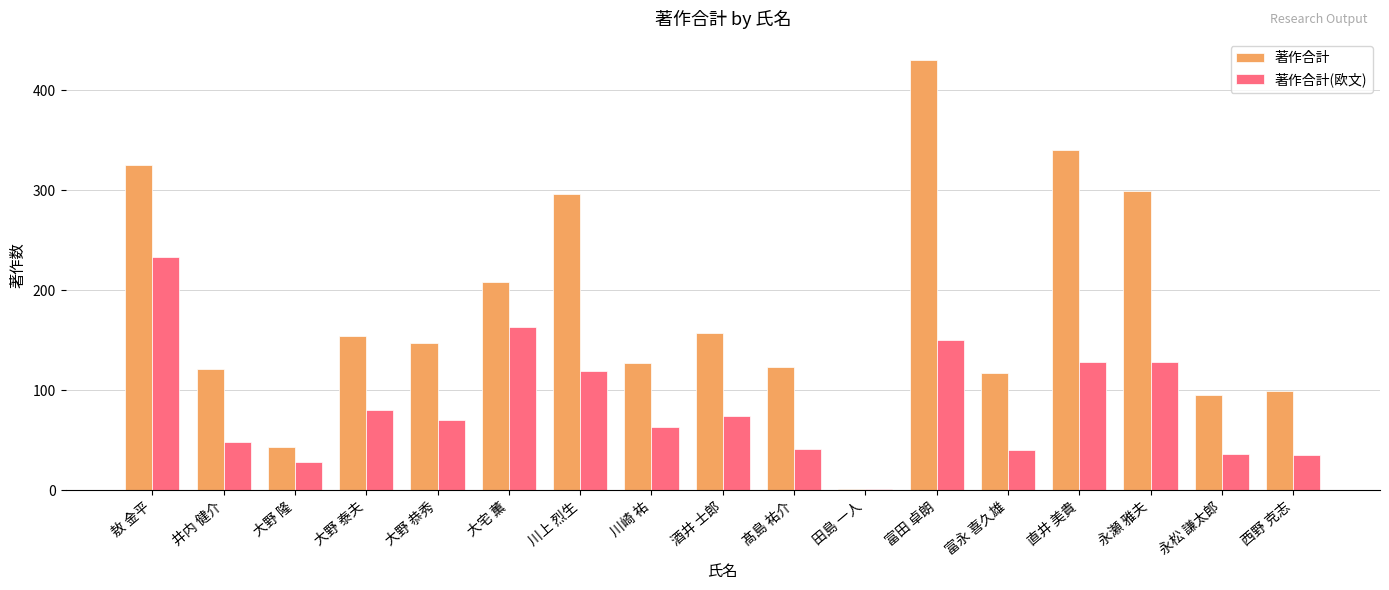

The 著作合計 series shows 72 at 富永 喜久雄. True or false?

False